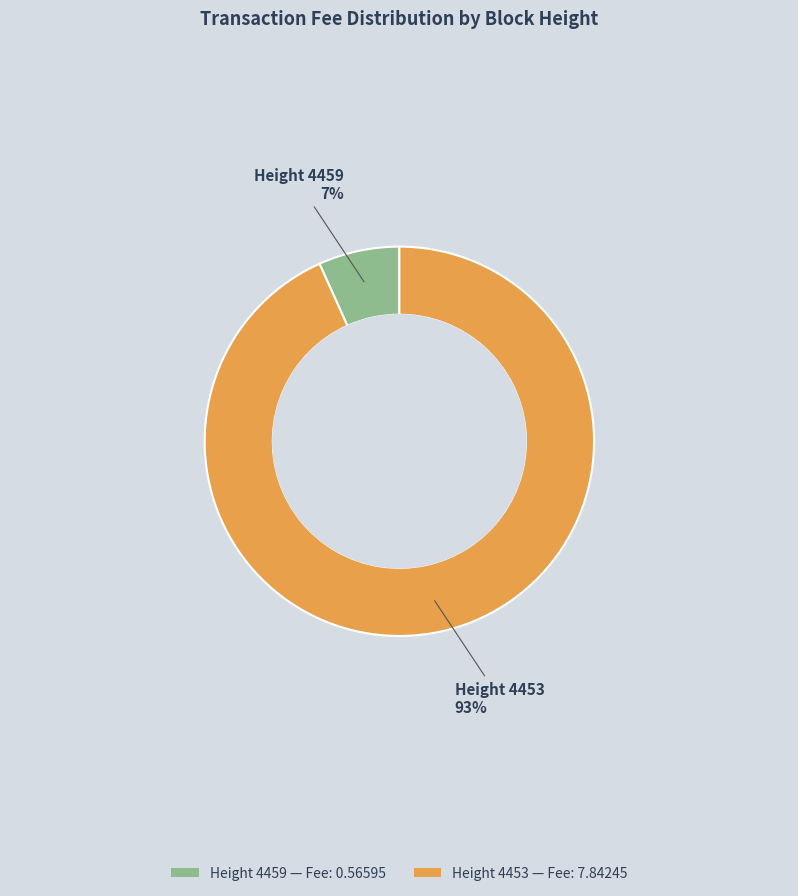

Count the number of slices in the pie.

2